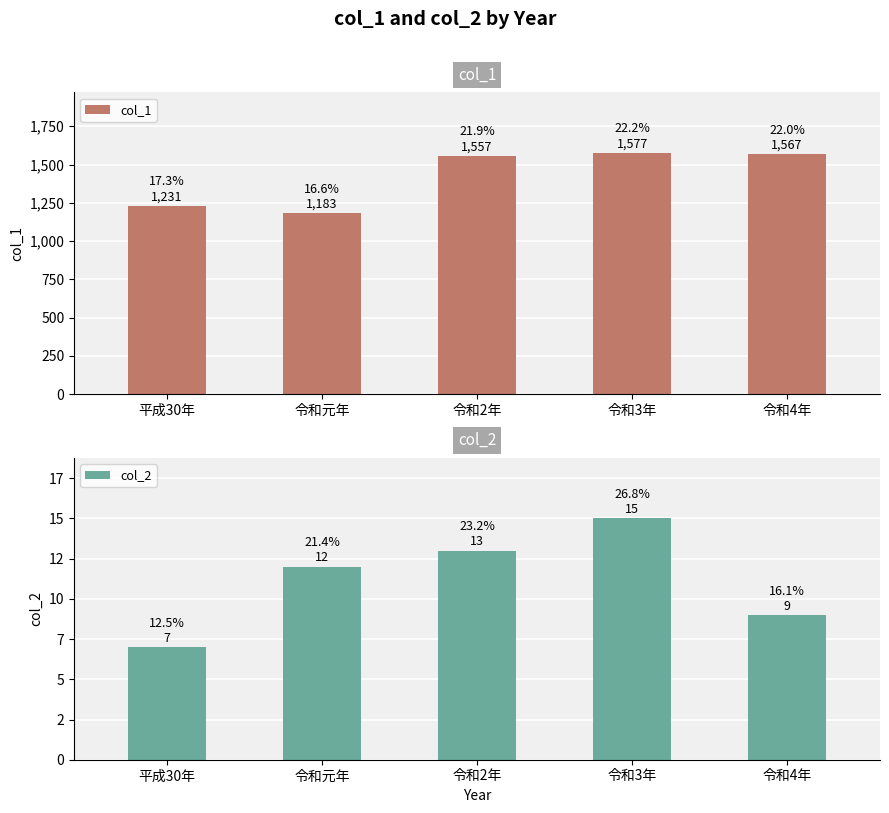

What is the maximum value shown in the chart?

1577